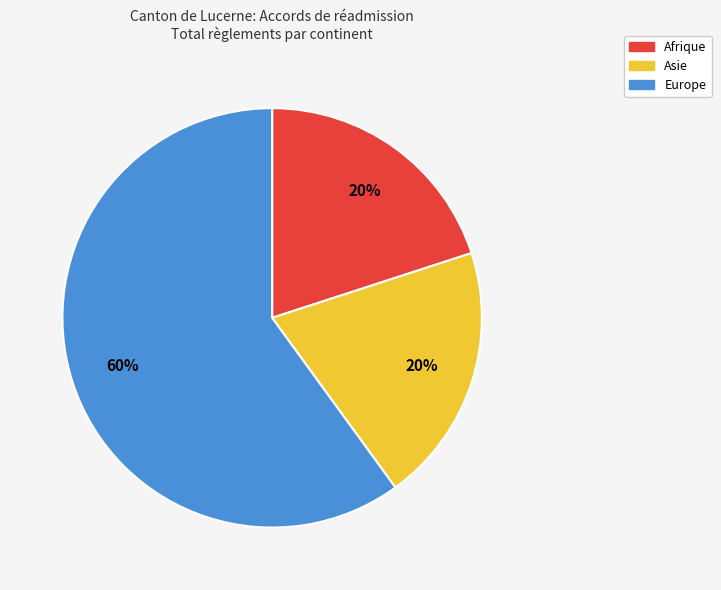

Which slice is the largest?

Europe